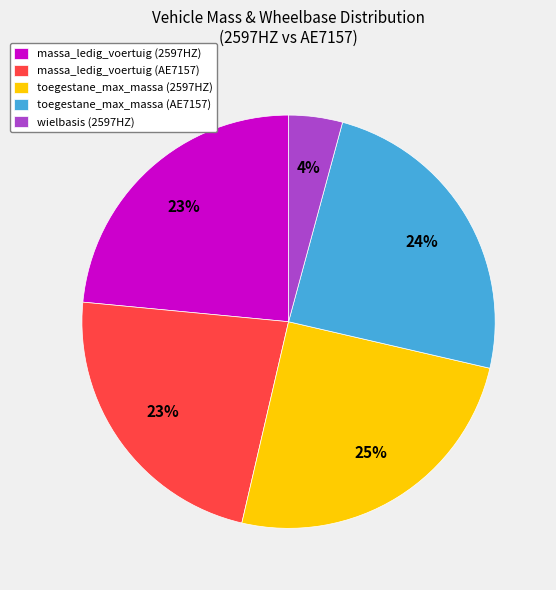

Between massa_ledig_voertuig (AE7157) and toegestane_max_massa (AE7157), which is larger?

toegestane_max_massa (AE7157)